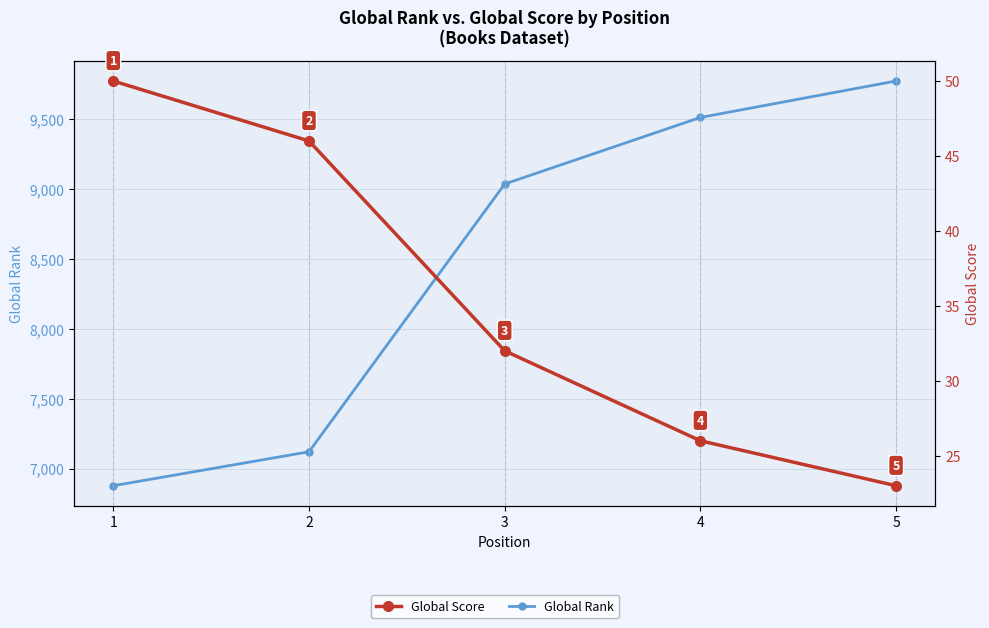

Which series has the largest total across all categories?

Global Rank